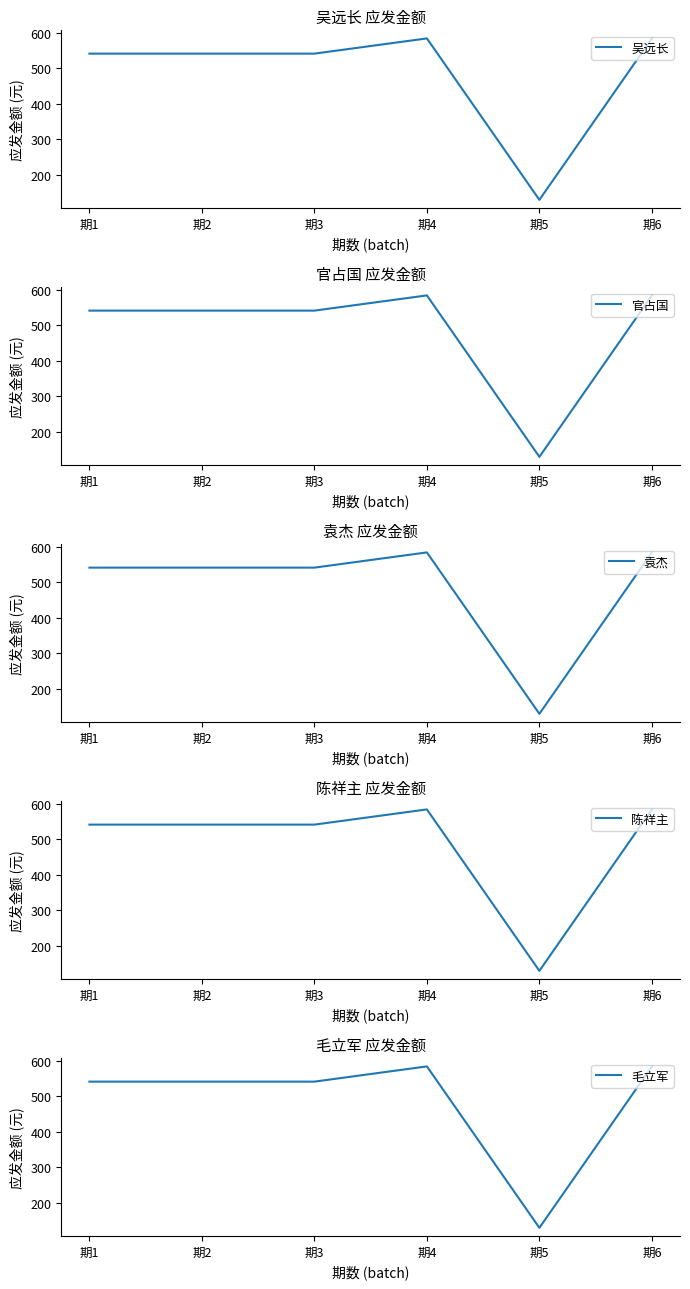

True or false: 官占国 and 袁杰 cross at least once.

False